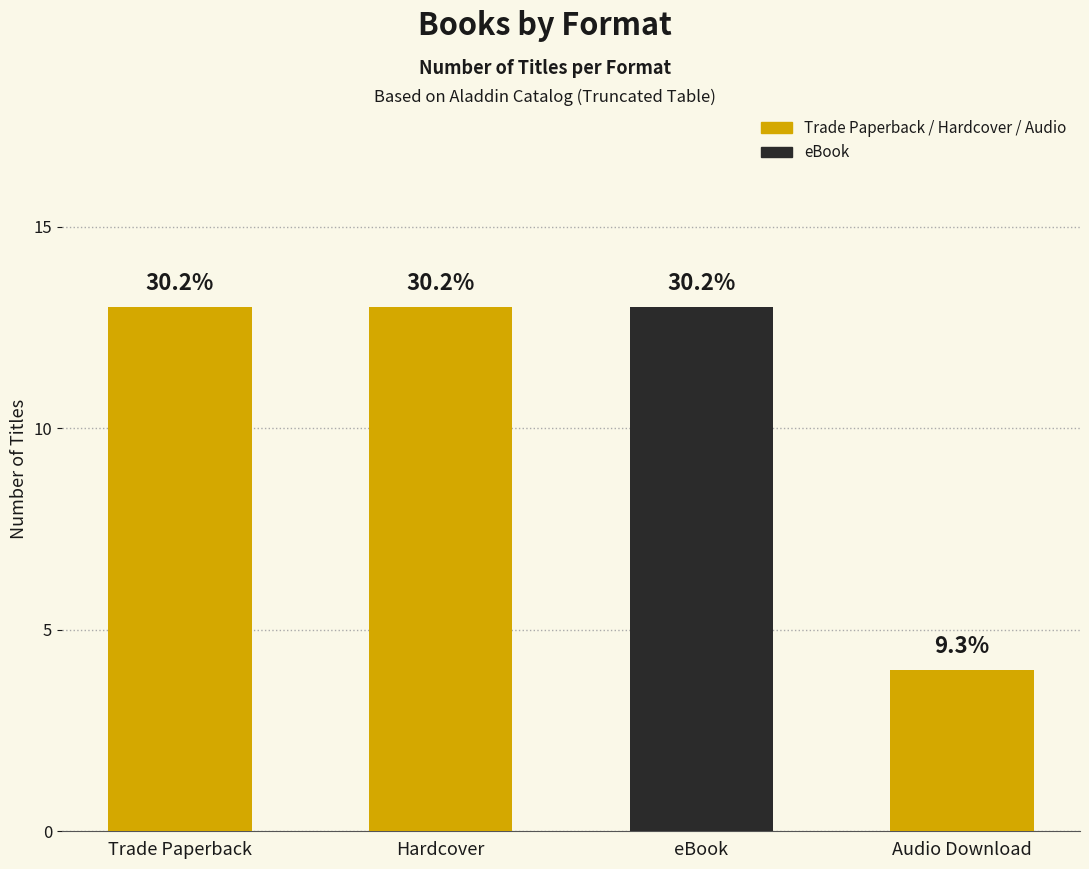

How many bars are there in total?

4